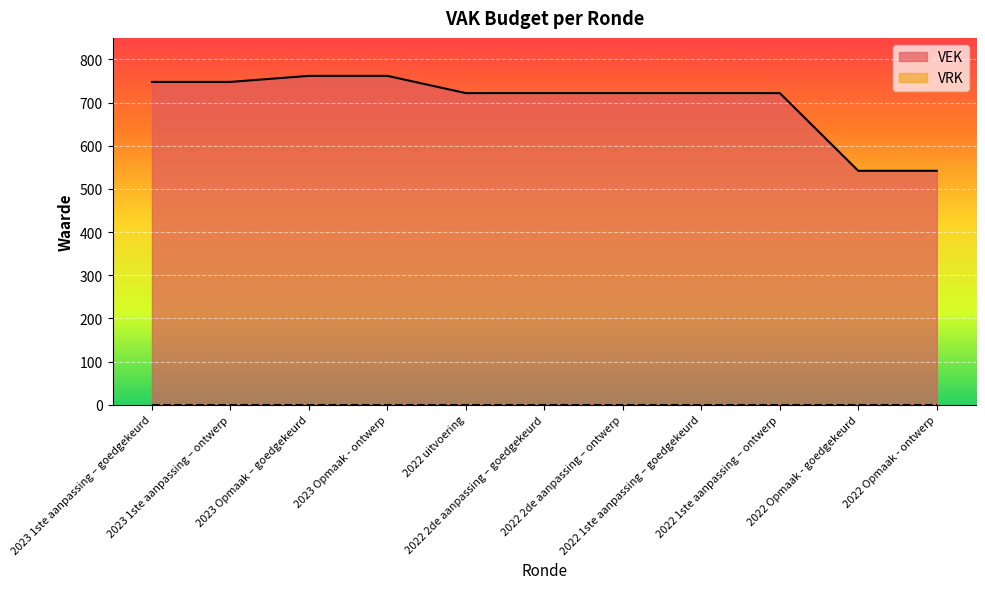

What is the difference between the second highest and minimum values?

220